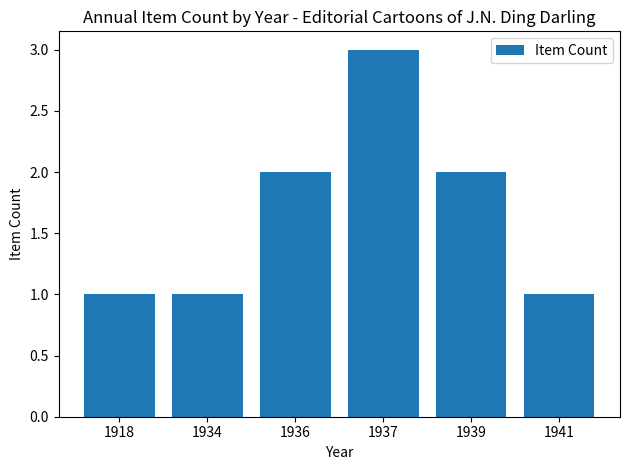

The value at 1918 is 0. True or false?

False